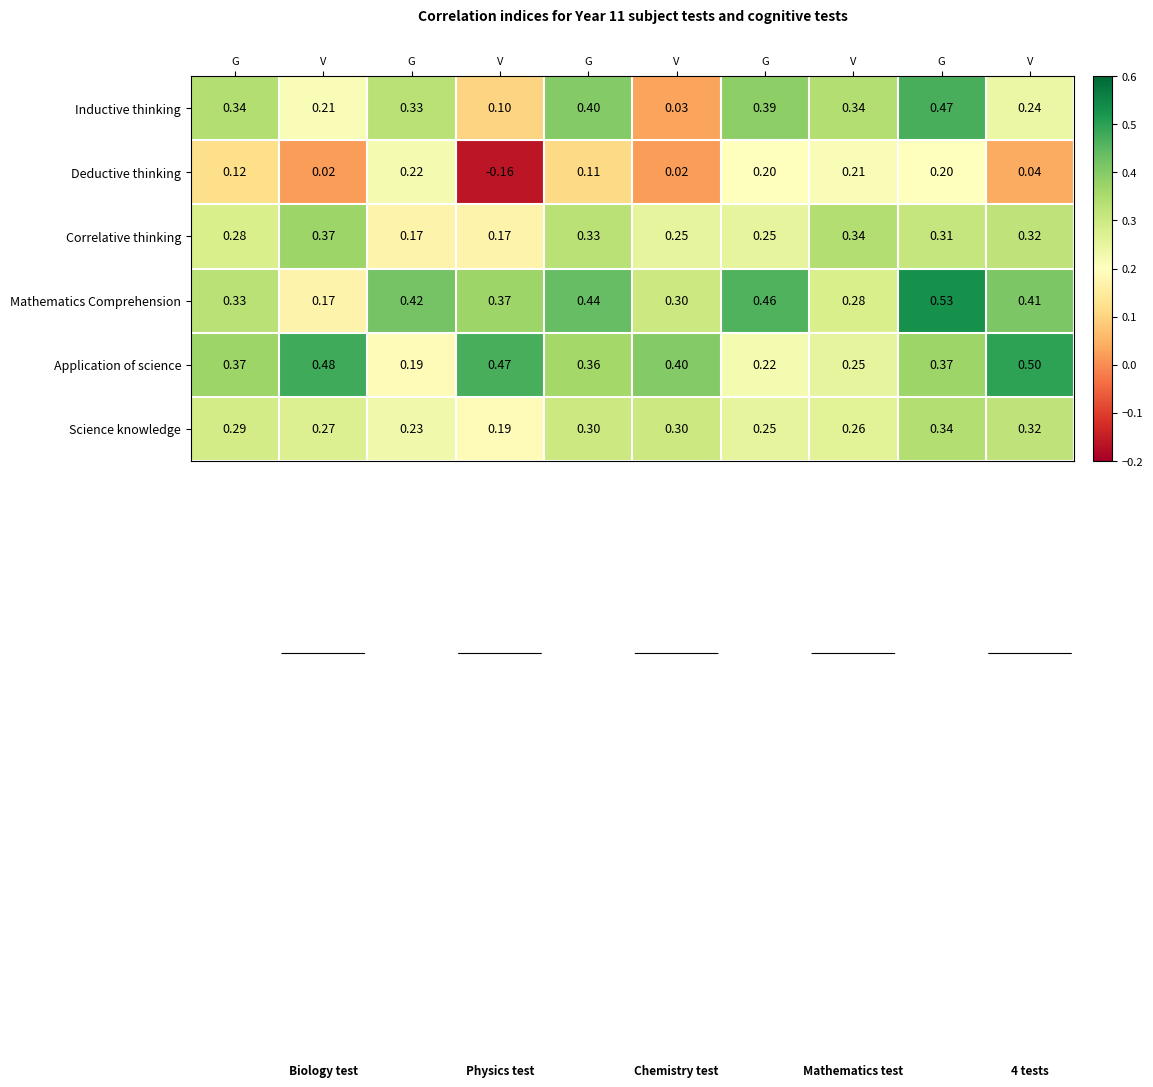

Which series has the widest spread of values?

Inductive thinking